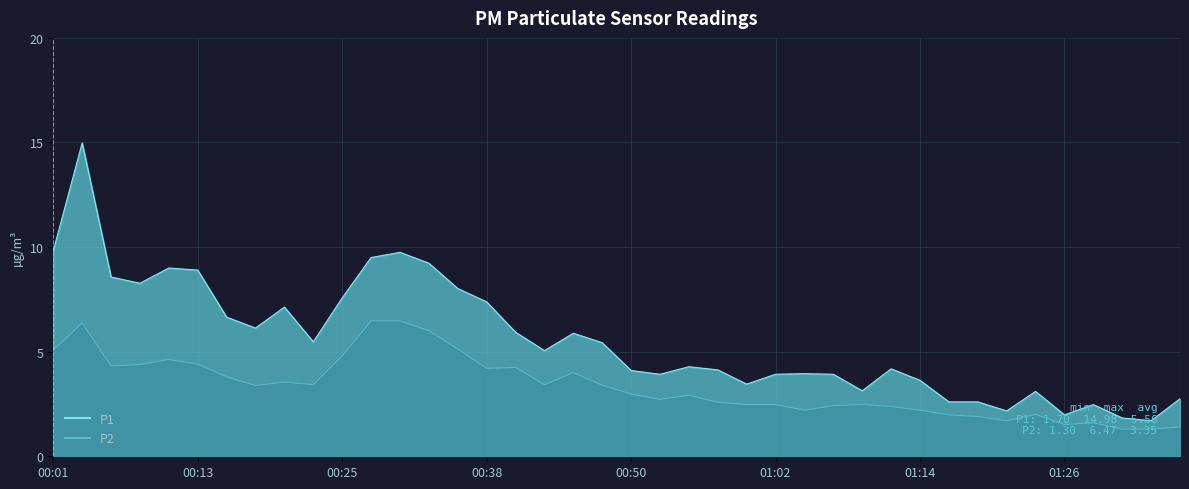

How many values in the P2 series exceed 3?

20